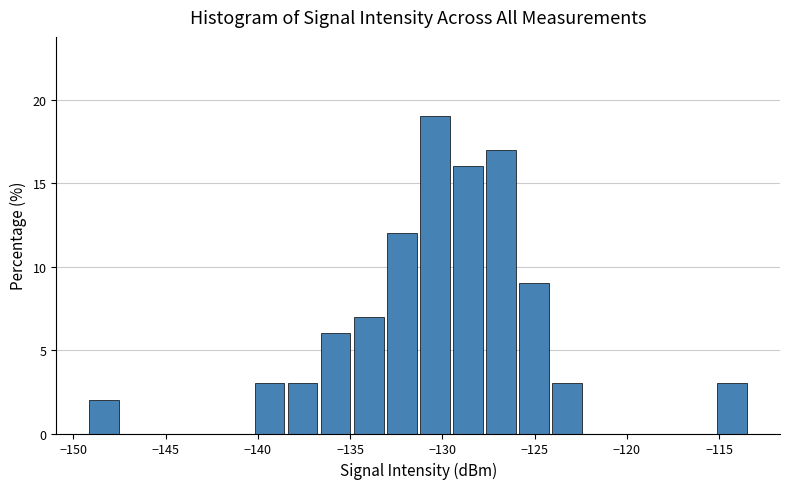

Read against the x-axis, roughly where is the centre of the tallest bar?

-130.5